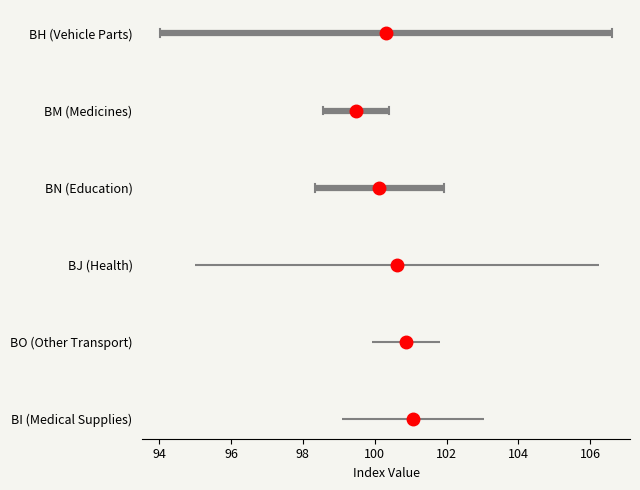

How many lines are shown in the chart?

6